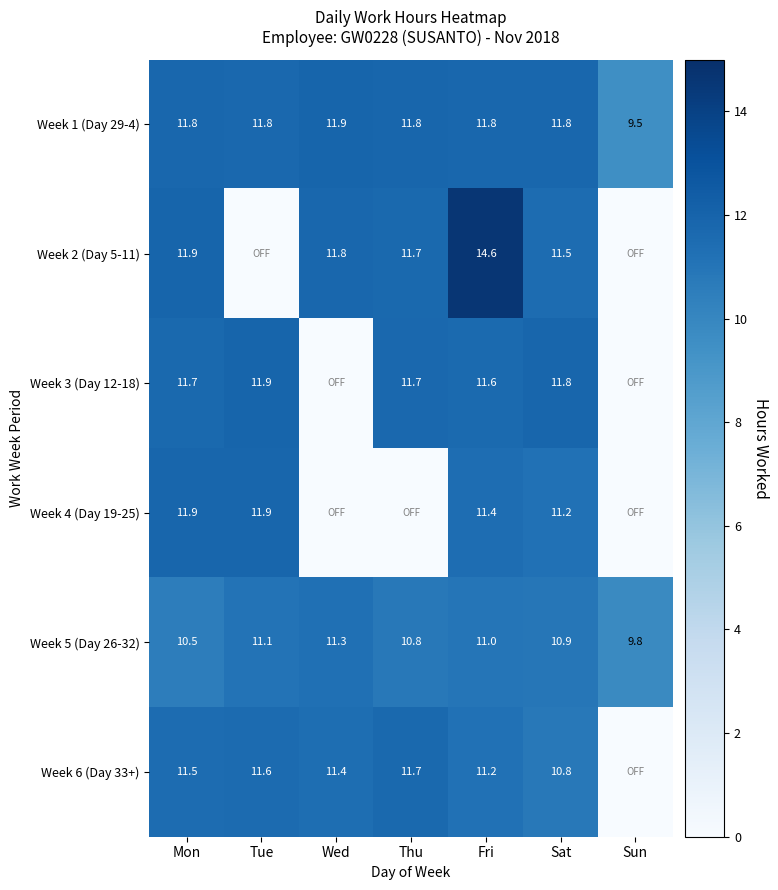

True or false: Week 3 (Day 12-18) has a value of 11.6 at Fri.

True